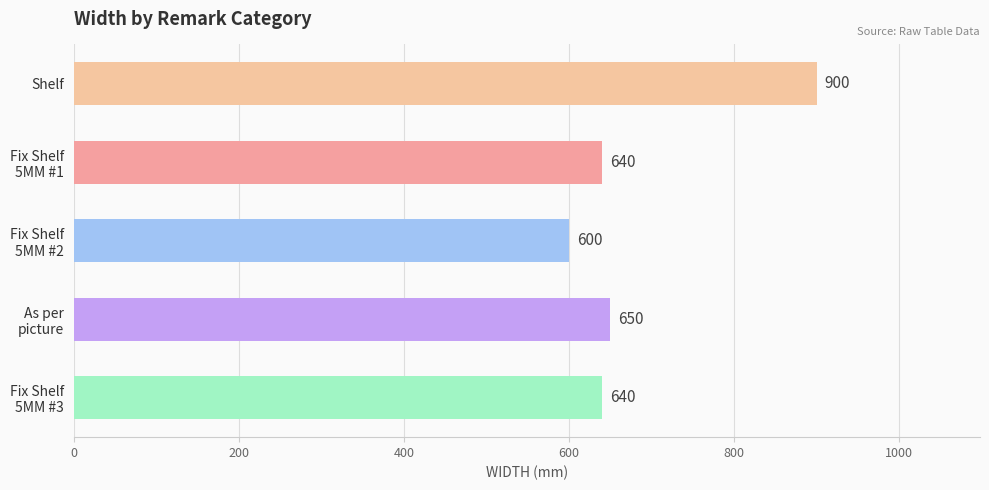

At which category does the chart reach its minimum across all series?

Fix Shelf
5MM #2